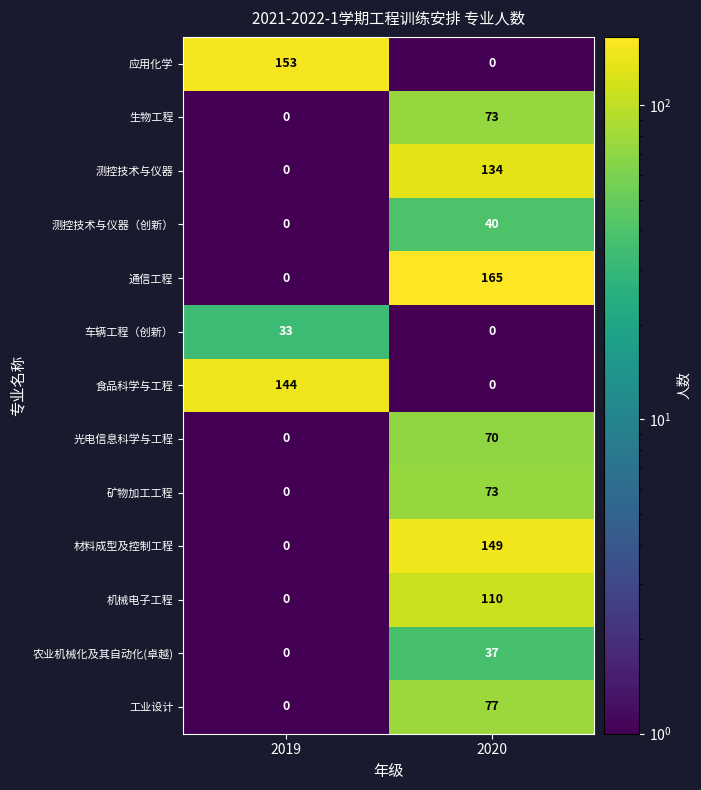

At which category does the chart reach its peak across all series?

2020